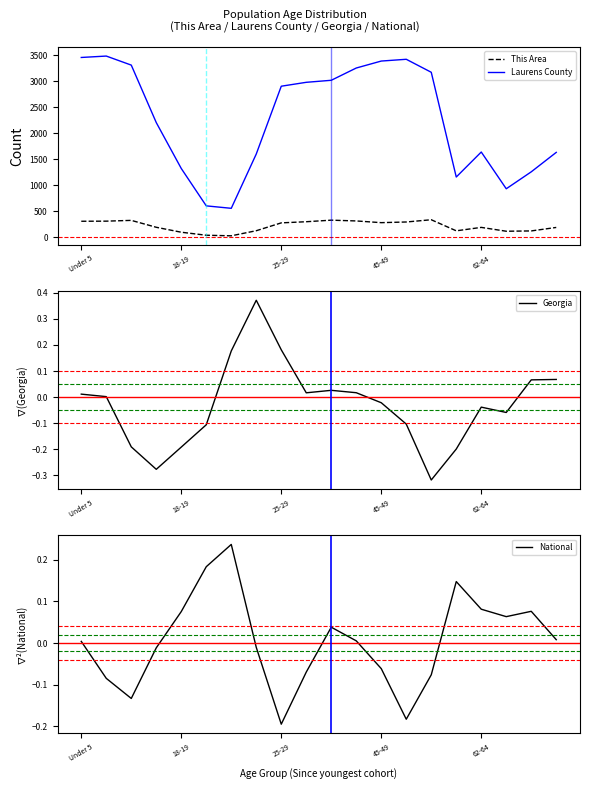

What are all the series names shown in the legend?

This Area, Laurens County, Georgia, National